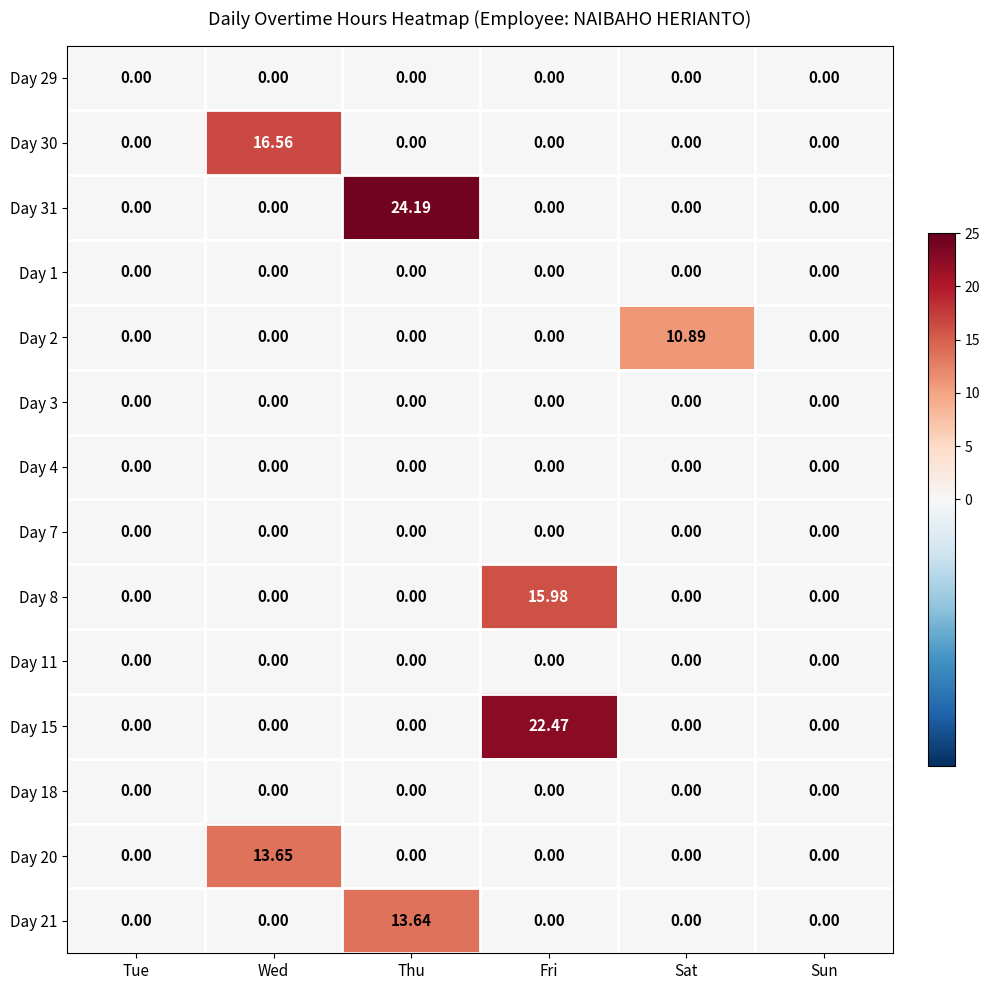

Reading left to right, transcribe all the data shown in this chart.

Day 29: Tue=0.0	Wed=0.0	Thu=0.0	Fri=0.0	Sat=0.0	Sun=0.0
Day 30: Tue=0.0	Wed=16.6	Thu=0.0	Fri=0.0	Sat=0.0	Sun=0.0
Day 31: Tue=0.0	Wed=0.0	Thu=24.2	Fri=0.0	Sat=0.0	Sun=0.0
Day 1: Tue=0.0	Wed=0.0	Thu=0.0	Fri=0.0	Sat=0.0	Sun=0.0
Day 2: Tue=0.0	Wed=0.0	Thu=0.0	Fri=0.0	Sat=10.9	Sun=0.0
Day 3: Tue=0.0	Wed=0.0	Thu=0.0	Fri=0.0	Sat=0.0	Sun=0.0
Day 4: Tue=0.0	Wed=0.0	Thu=0.0	Fri=0.0	Sat=0.0	Sun=0.0
Day 7: Tue=0.0	Wed=0.0	Thu=0.0	Fri=0.0	Sat=0.0	Sun=0.0
Day 8: Tue=0.0	Wed=0.0	Thu=0.0	Fri=16.0	Sat=0.0	Sun=0.0
Day 11: Tue=0.0	Wed=0.0	Thu=0.0	Fri=0.0	Sat=0.0	Sun=0.0
Day 15: Tue=0.0	Wed=0.0	Thu=0.0	Fri=22.5	Sat=0.0	Sun=0.0
Day 18: Tue=0.0	Wed=0.0	Thu=0.0	Fri=0.0	Sat=0.0	Sun=0.0
Day 20: Tue=0.0	Wed=13.7	Thu=0.0	Fri=0.0	Sat=0.0	Sun=0.0
Day 21: Tue=0.0	Wed=0.0	Thu=13.6	Fri=0.0	Sat=0.0	Sun=0.0